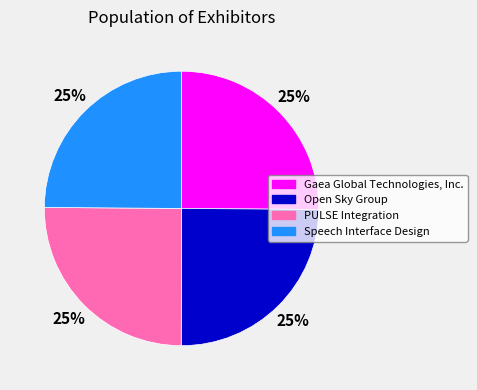

Is it true that Speech Interface Design is 18% of the pie?

False